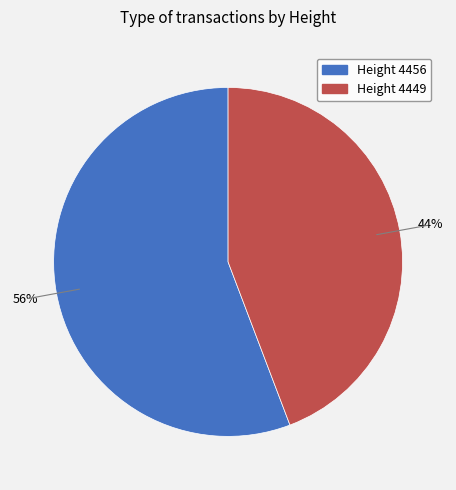

How many segments does this pie chart have?

2